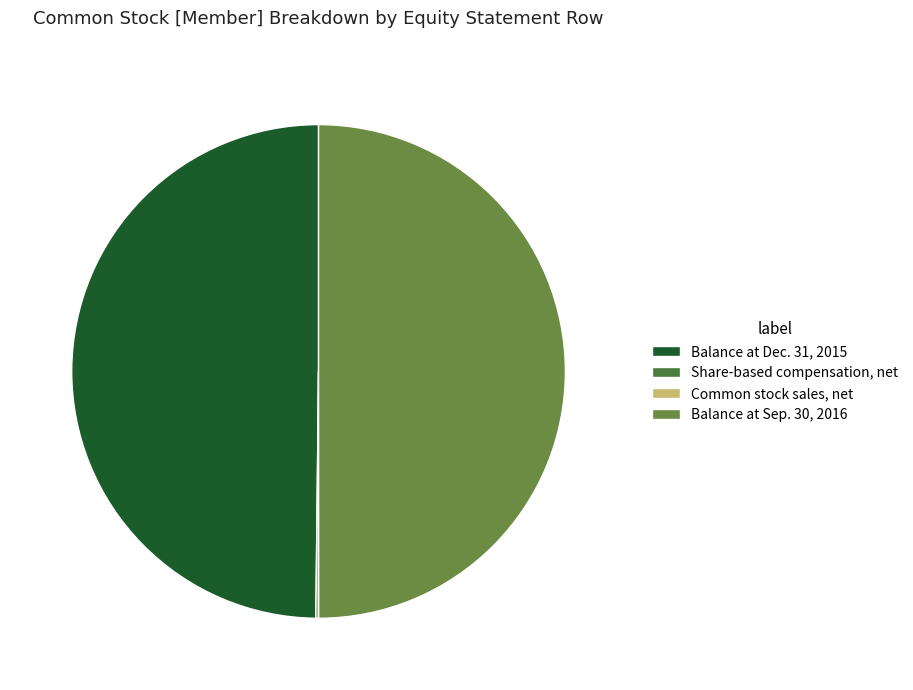

To the nearest percent, what is the difference between the largest and smallest slice percentages?

50%